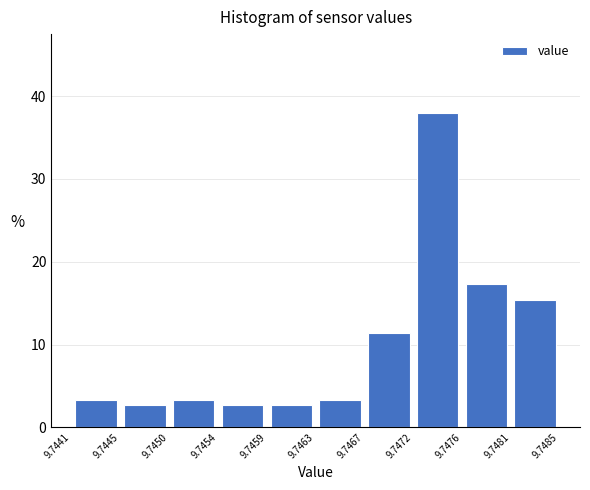

Reading left to right, list every bar in this chart as the range it spans on the x-axis followed by its height. The values are not printed on the chart, so give them approximately, as read against the axis.

9.7441 to 9.7445: 3
9.7445 to 9.7450: 3
9.7450 to 9.7454: 3
9.7454 to 9.7459: 3
9.7459 to 9.7463: 3
9.7463 to 9.7467: 3
9.7467 to 9.7472: 11
9.7472 to 9.7476: 38
9.7476 to 9.7481: 17
9.7481 to 9.7485: 15